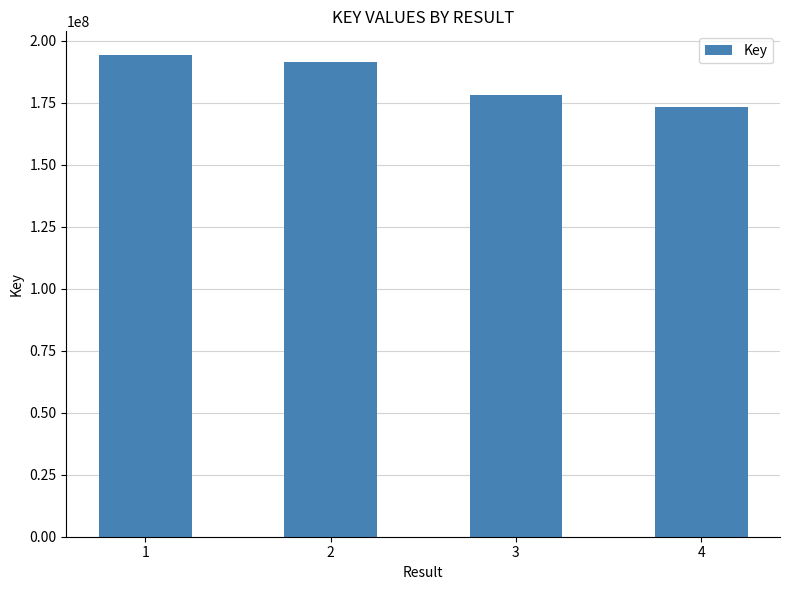

Which label corresponds to the largest value in the chart?

1